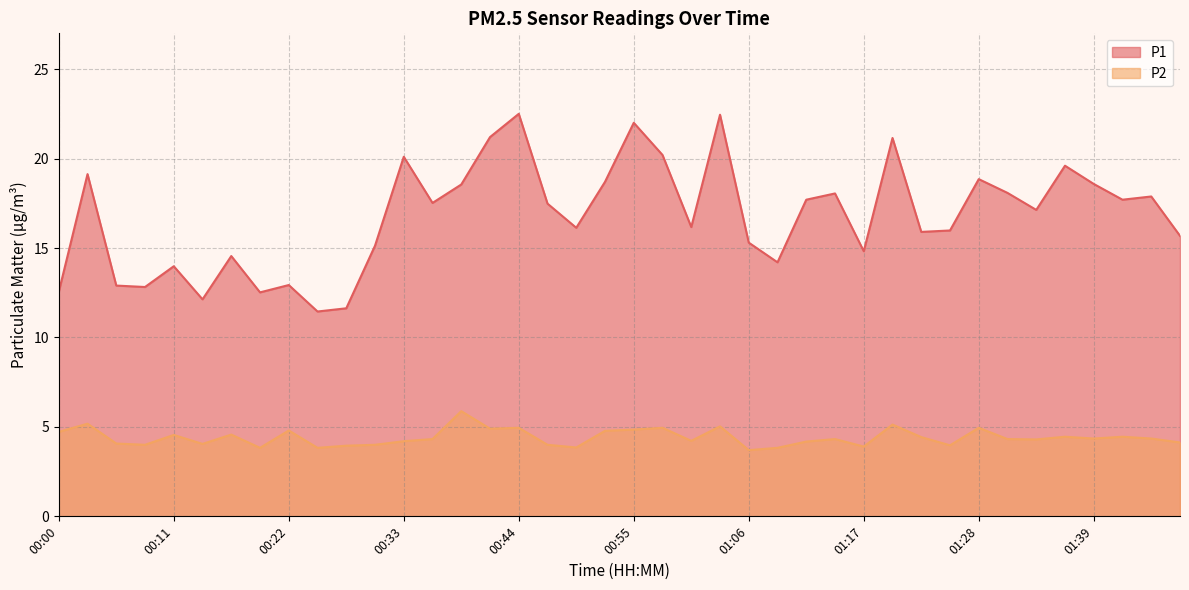

In P1, how many points are lower than both neighbors (excluding endpoints)?

12